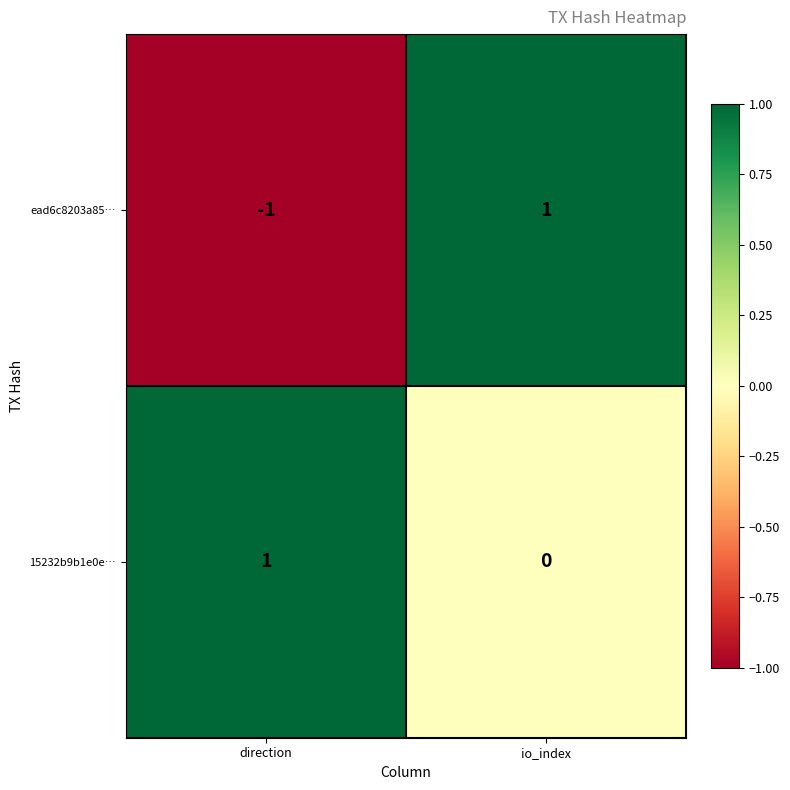

Which series has the largest range (max minus min)?

ead6c8203a85…